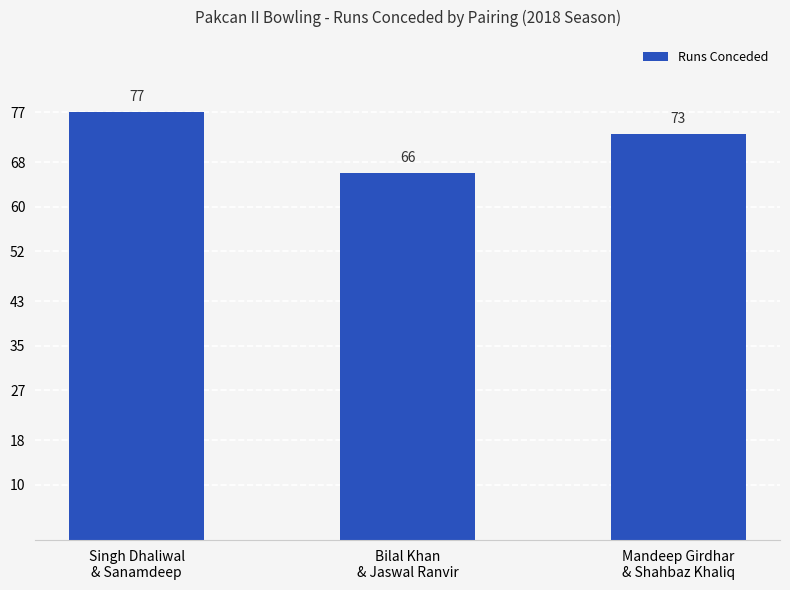

What is the smallest value displayed?

66